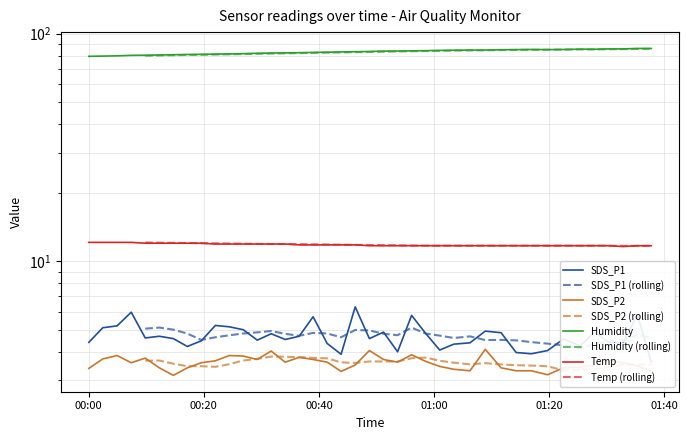

In SDS_P2, how many points are higher than both neighbors (excluding endpoints)?

9